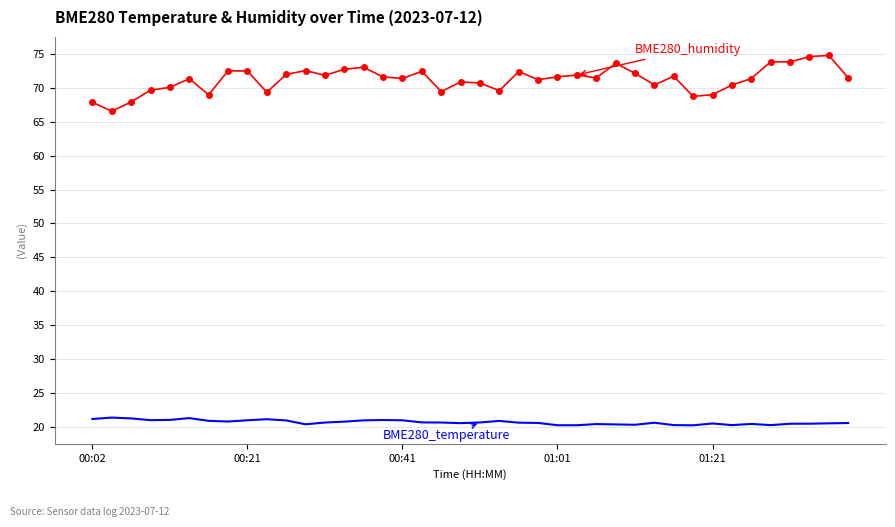

What is the minimum value shown in the chart?

20.2